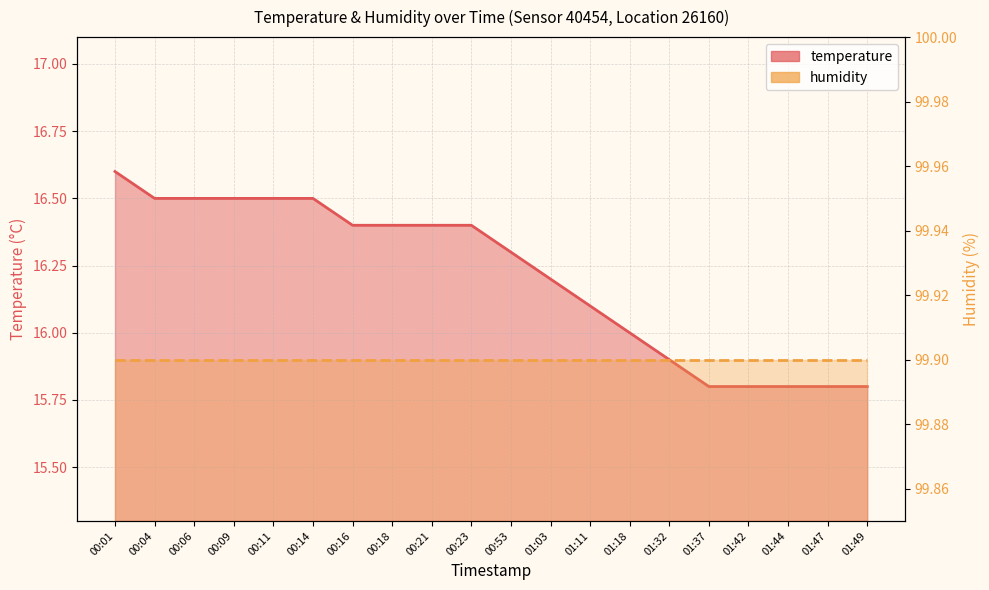

Does the chart display data point markers on the line(s)?

No